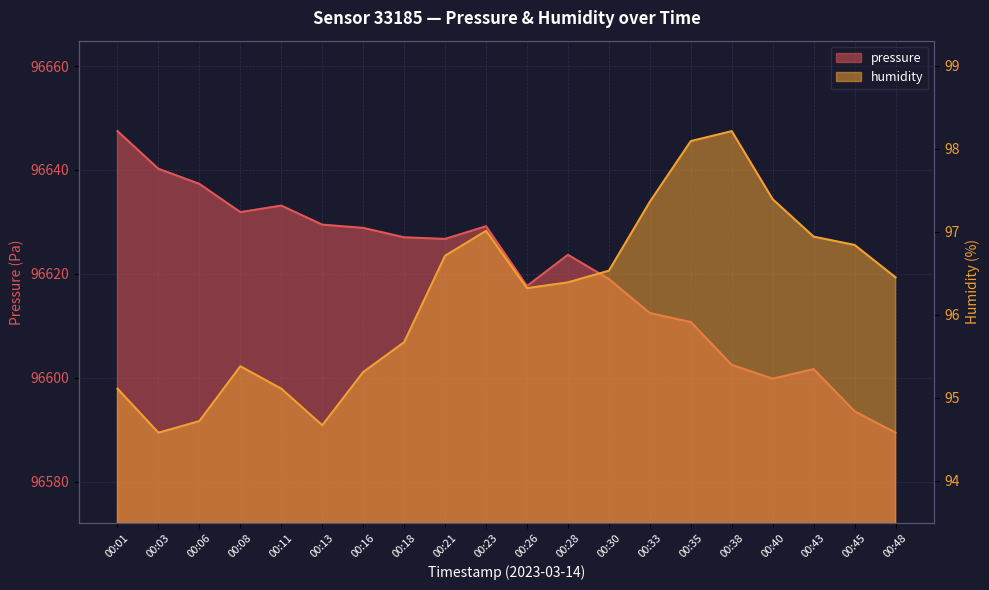

Which has a higher value, 00:26 or 00:06?

00:06